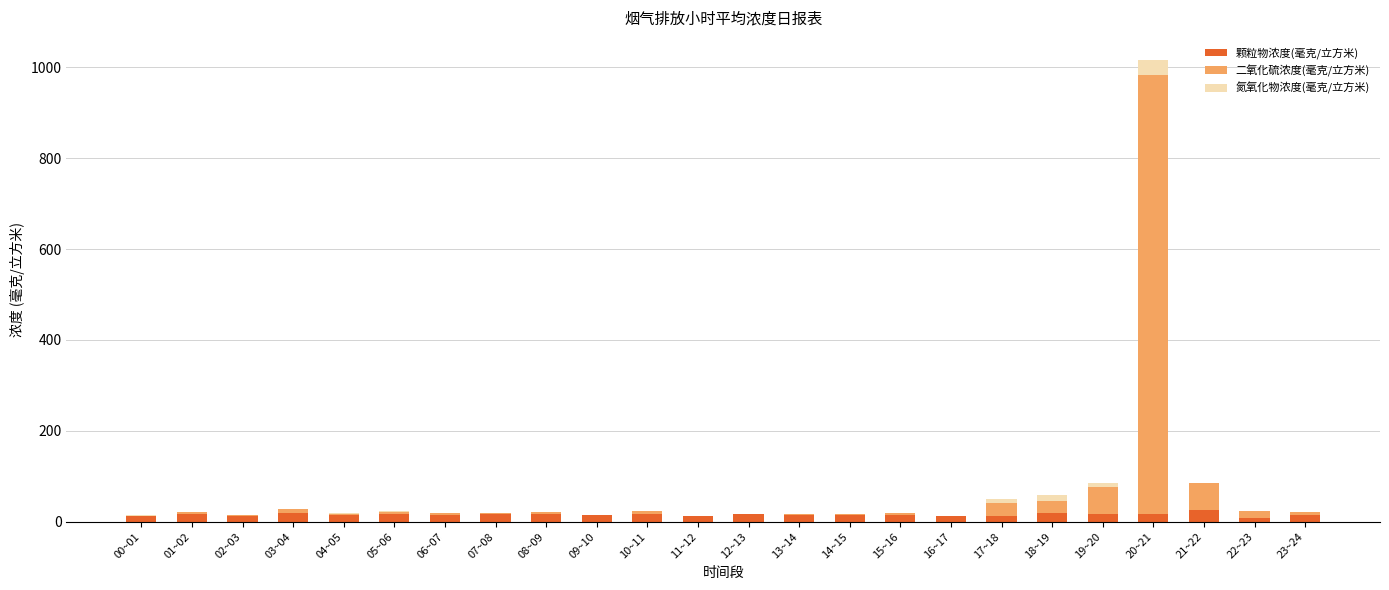

At which category is the sum across all series the highest?

20~21